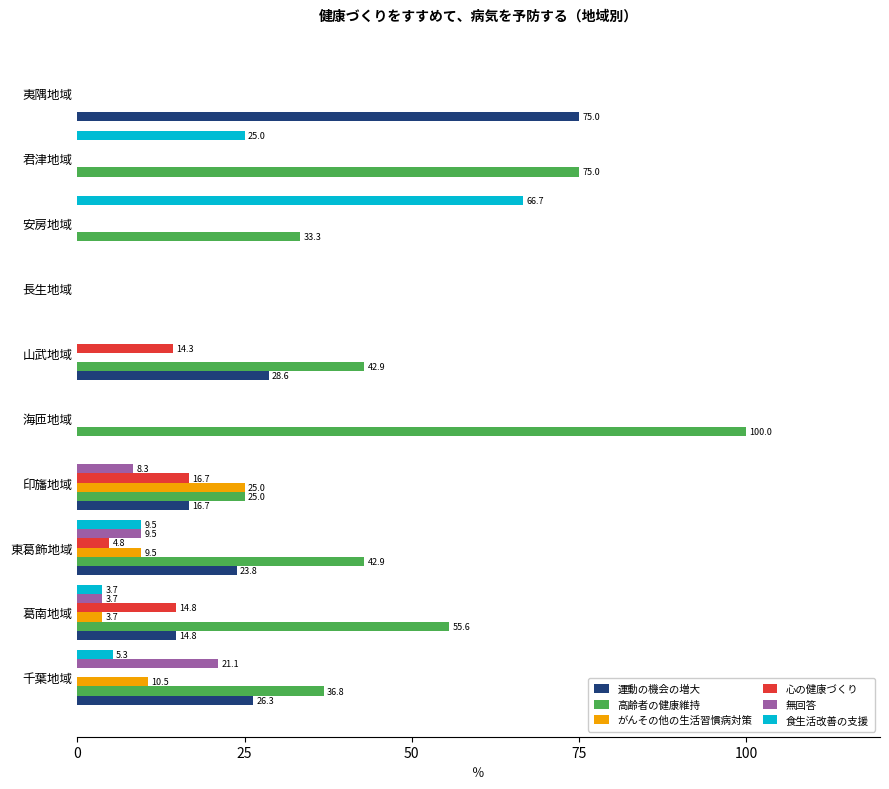

What is the maximum value shown in the chart?

100.0